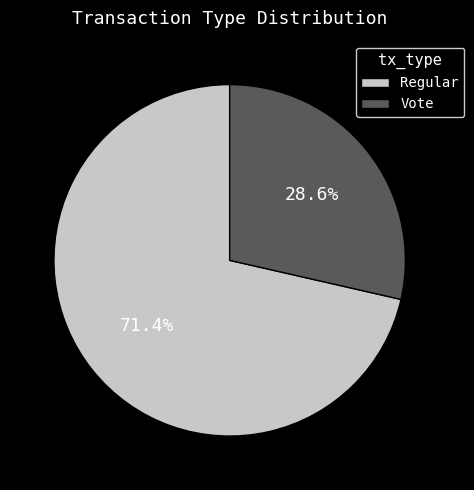

Which slice is the largest?

Regular